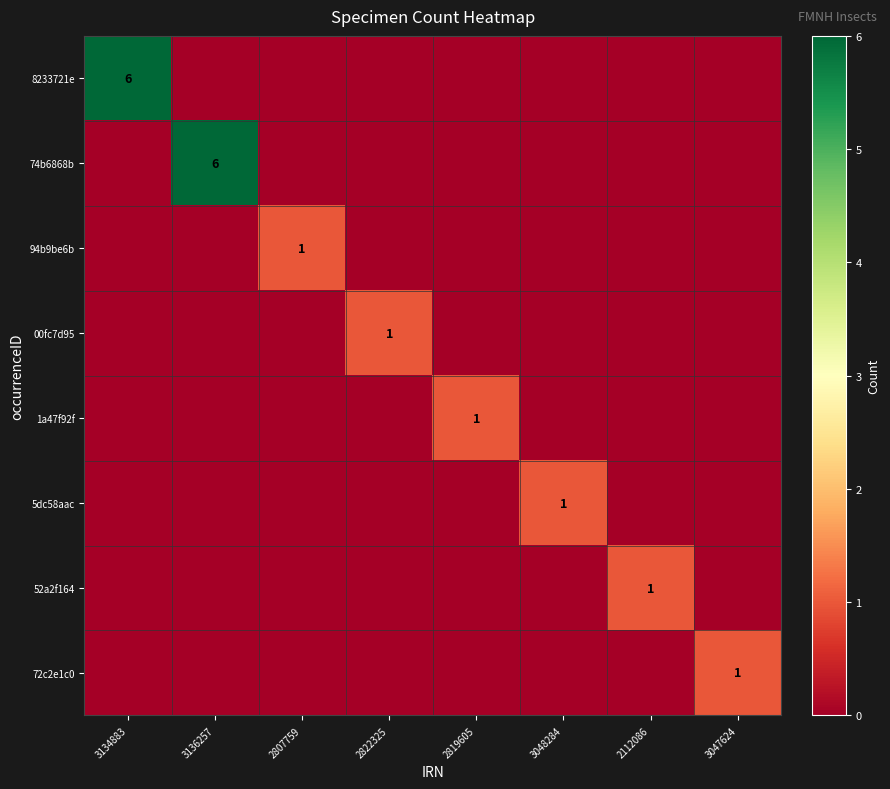

True or false: 1a47f92f has a value of 1 at 2819605.

True